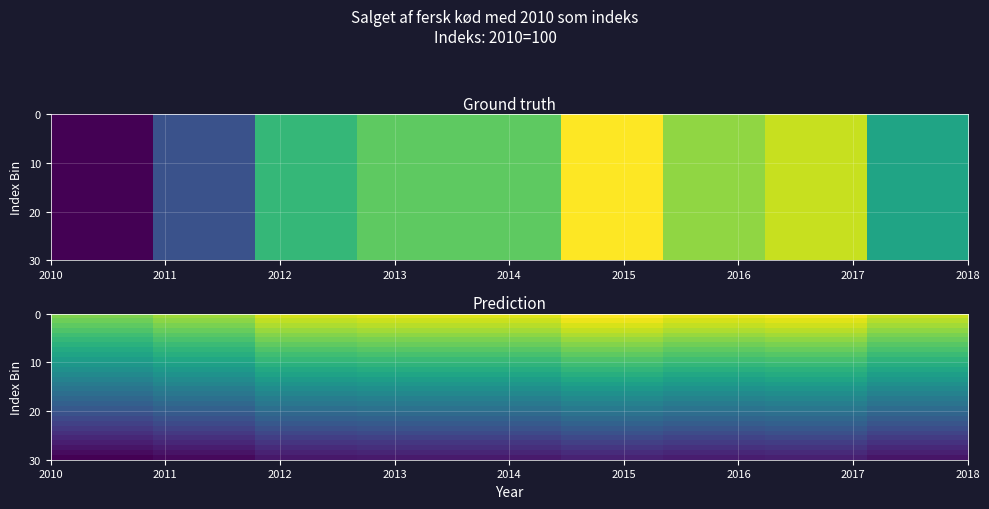

What is the minimum value shown in the chart?

50.0